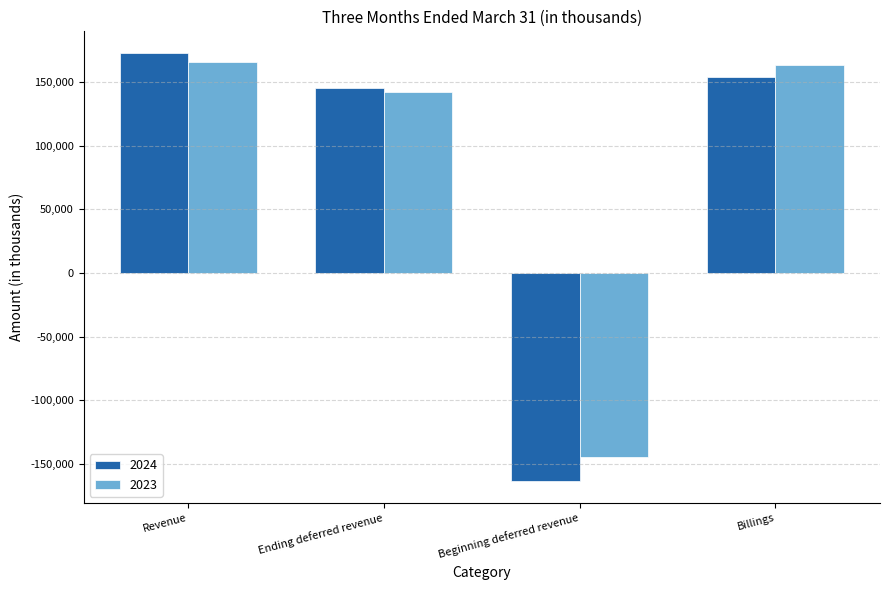

What is the value of the 2024 bar at the 2nd from the left?

144939